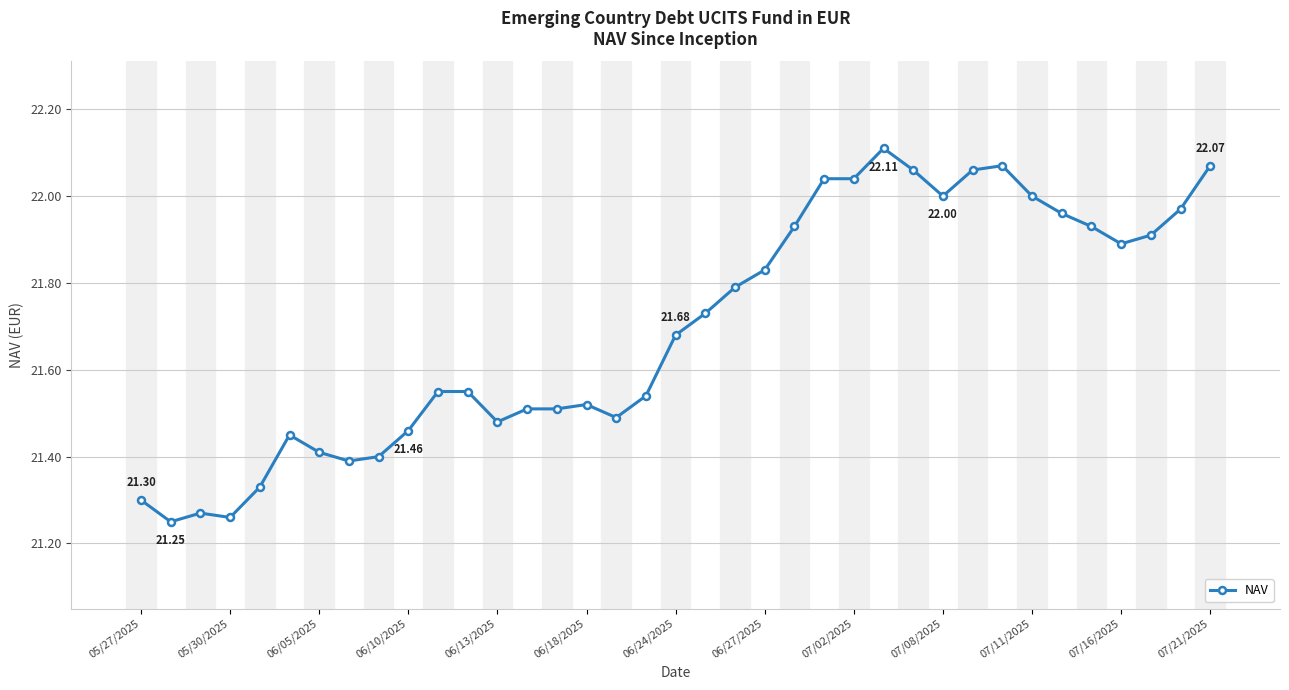

What is the difference between the maximum and minimum values?

0.9